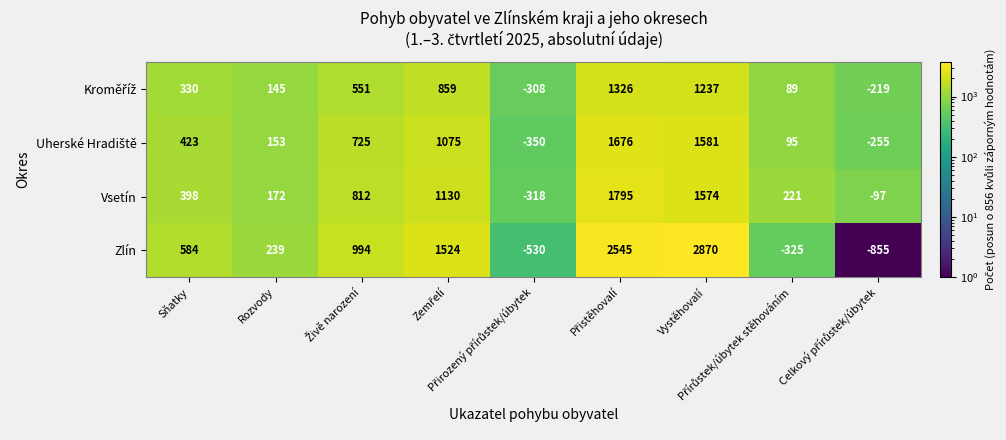

What is the minimum value shown in the chart?

-855